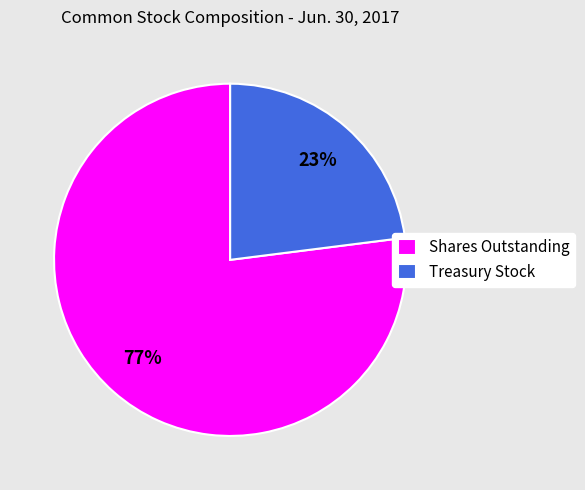

Do Treasury Stock and Shares Outstanding together represent more than half of the pie?

Yes